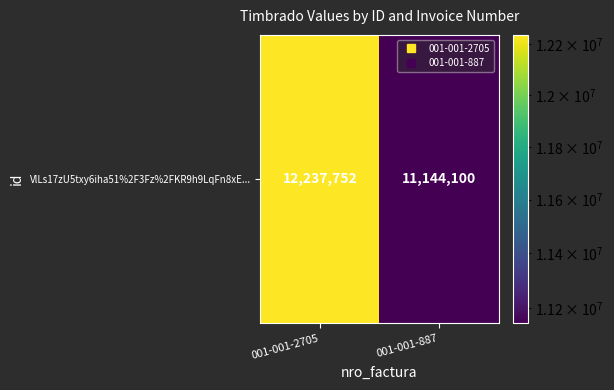

True or false: the data shows 12237752 at 001-001-2705.

True